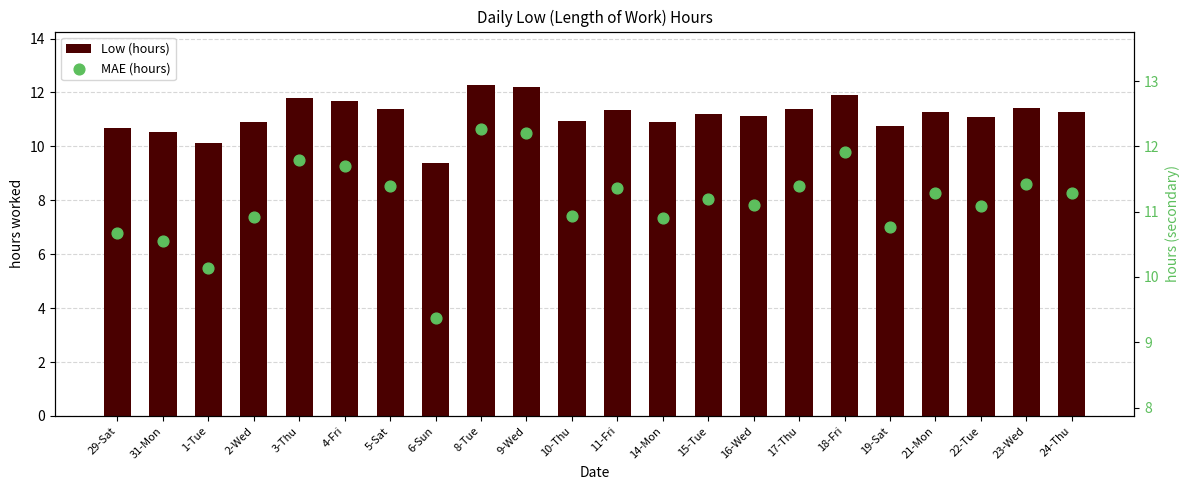

What is the total value across all series at 11-Fri?

22.7